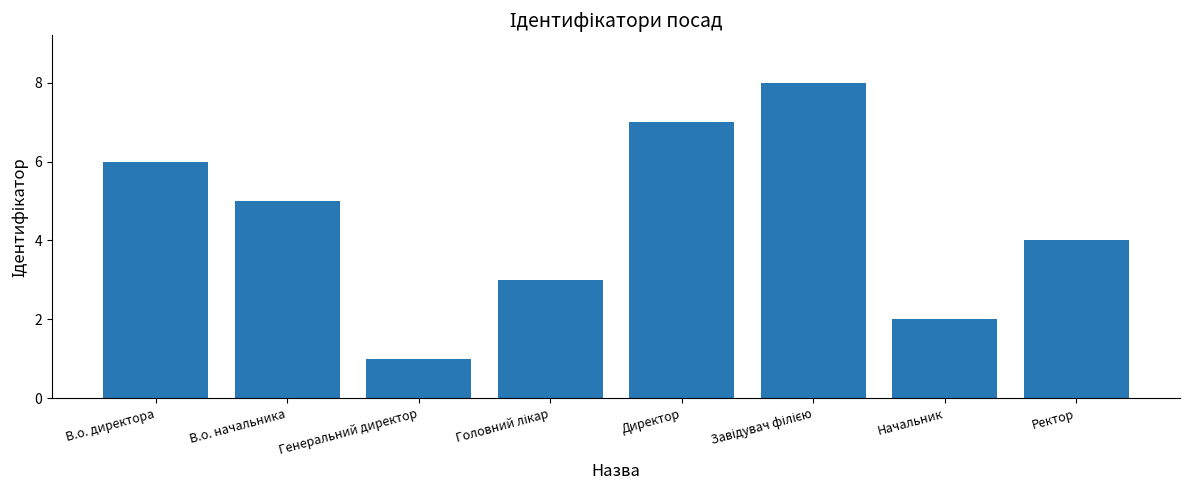

Between В.о. директора and Ректор, which is larger?

В.о. директора